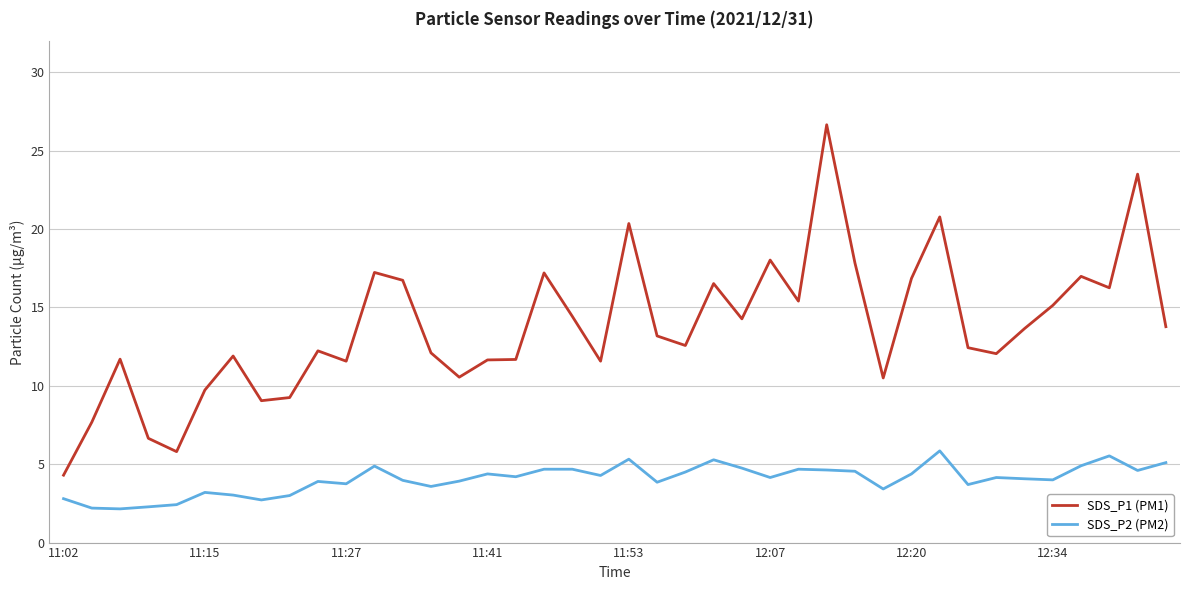

True or false: SDS_P1 (PM1) and SDS_P2 (PM2) intersect in this chart.

False